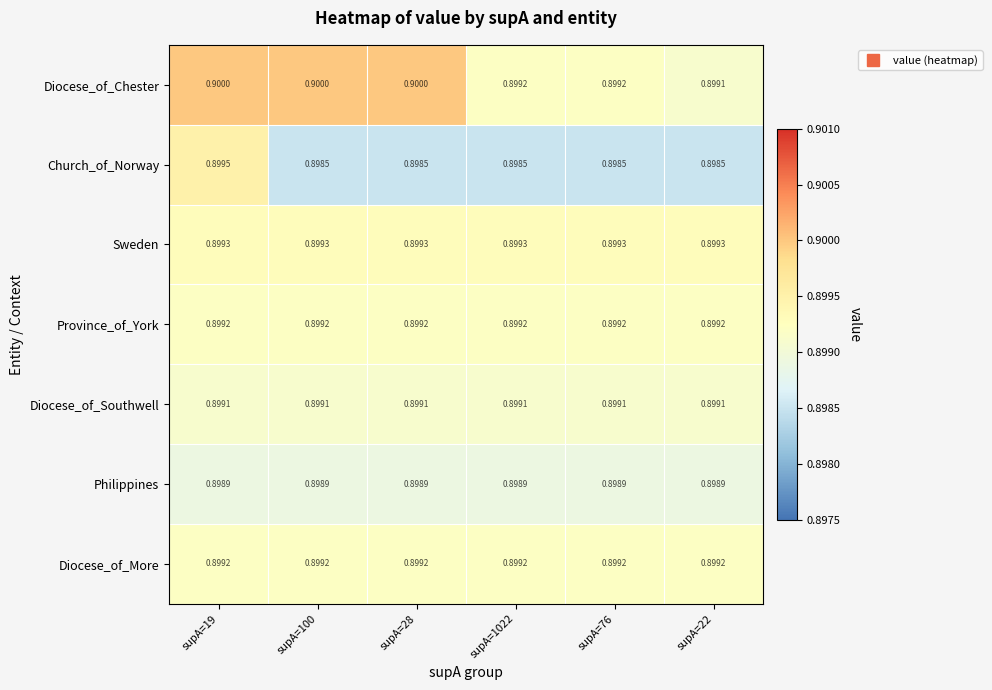

Is the value of Church_of_Norway at supA=100 greater than the value of Philippines at supA=76?

No